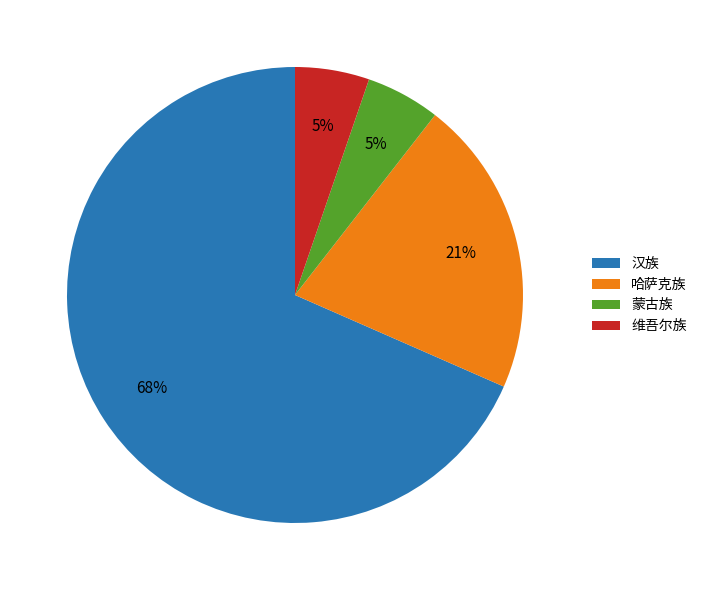

What is the ratio of the value at 蒙古族 to the value at 汉族?

0.1